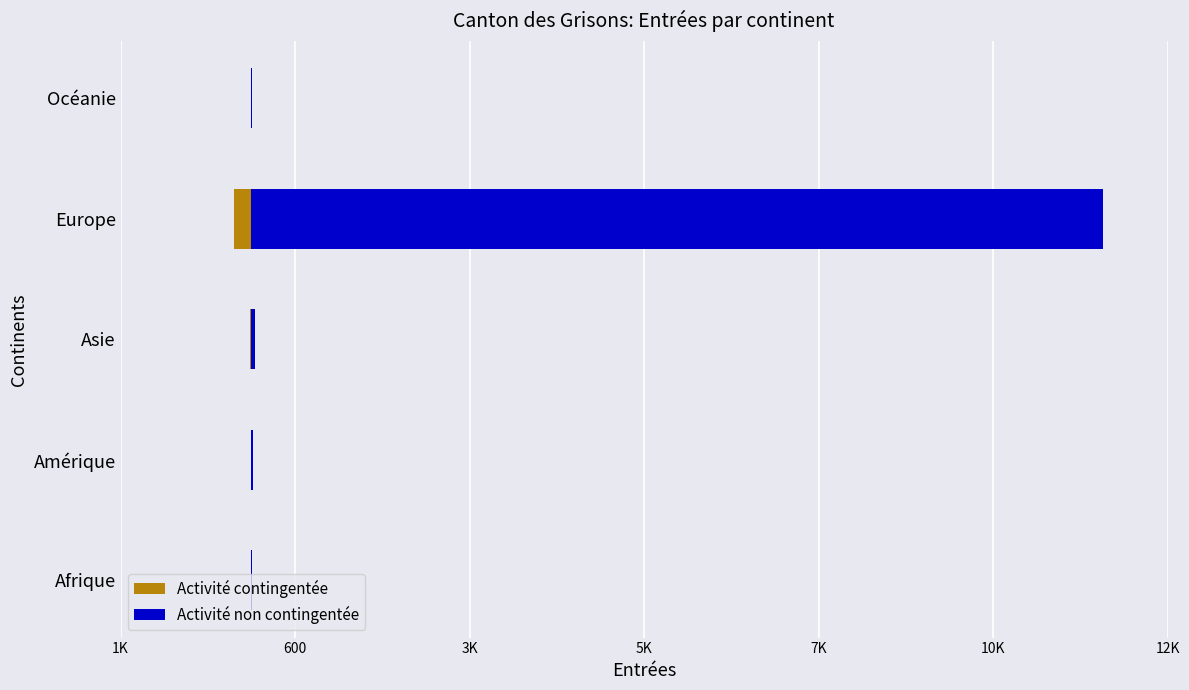

Which series changed the most between Afrique and Amérique?

Activité non contingentée